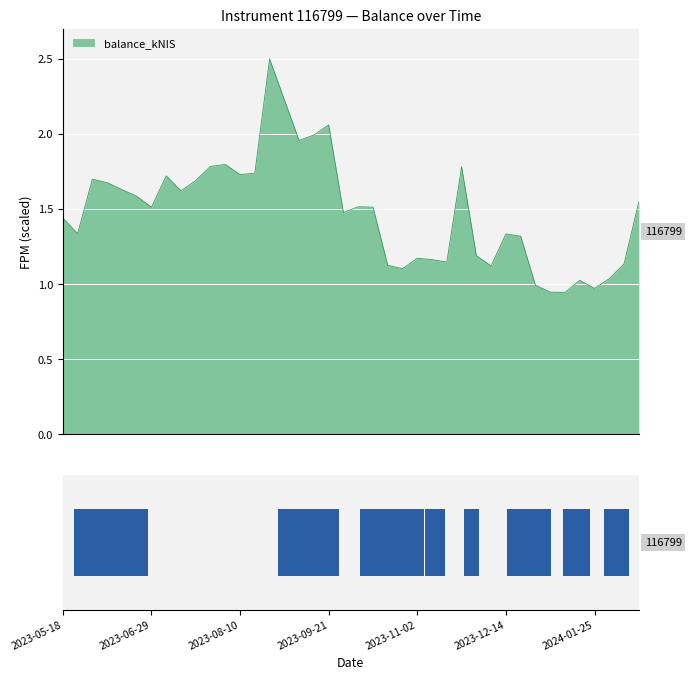

The value at 2023-10-26 is 1.1. True or false?

True